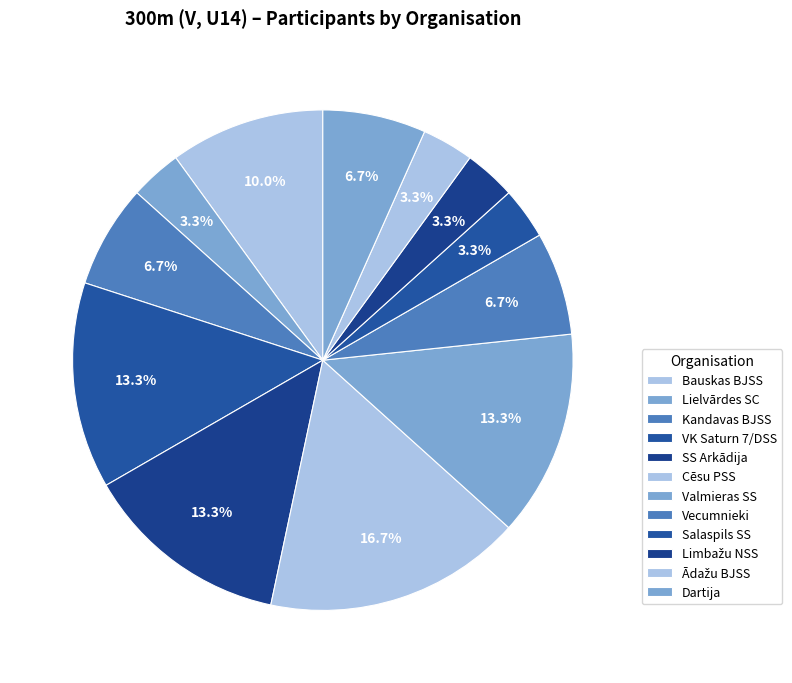

To the nearest percent, what is the combined percentage of Limbažu NSS and Ādažu BJSS?

7%